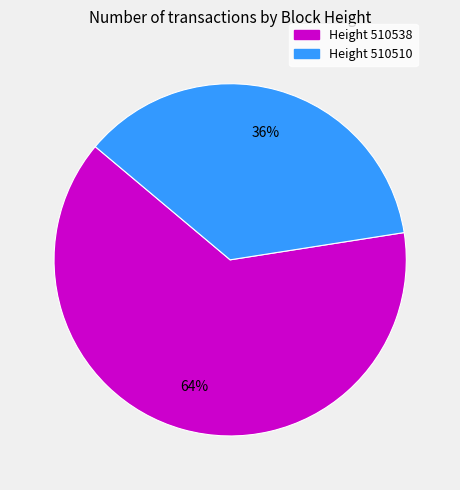

To the nearest percent, what is the average slice percentage?

50%